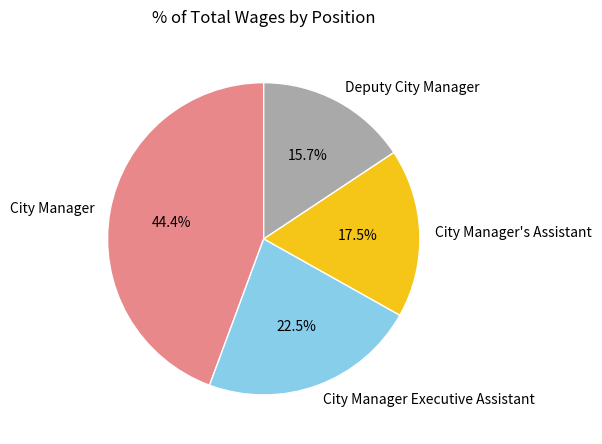

Which has a higher value, City Manager Executive Assistant or Deputy City Manager?

City Manager Executive Assistant